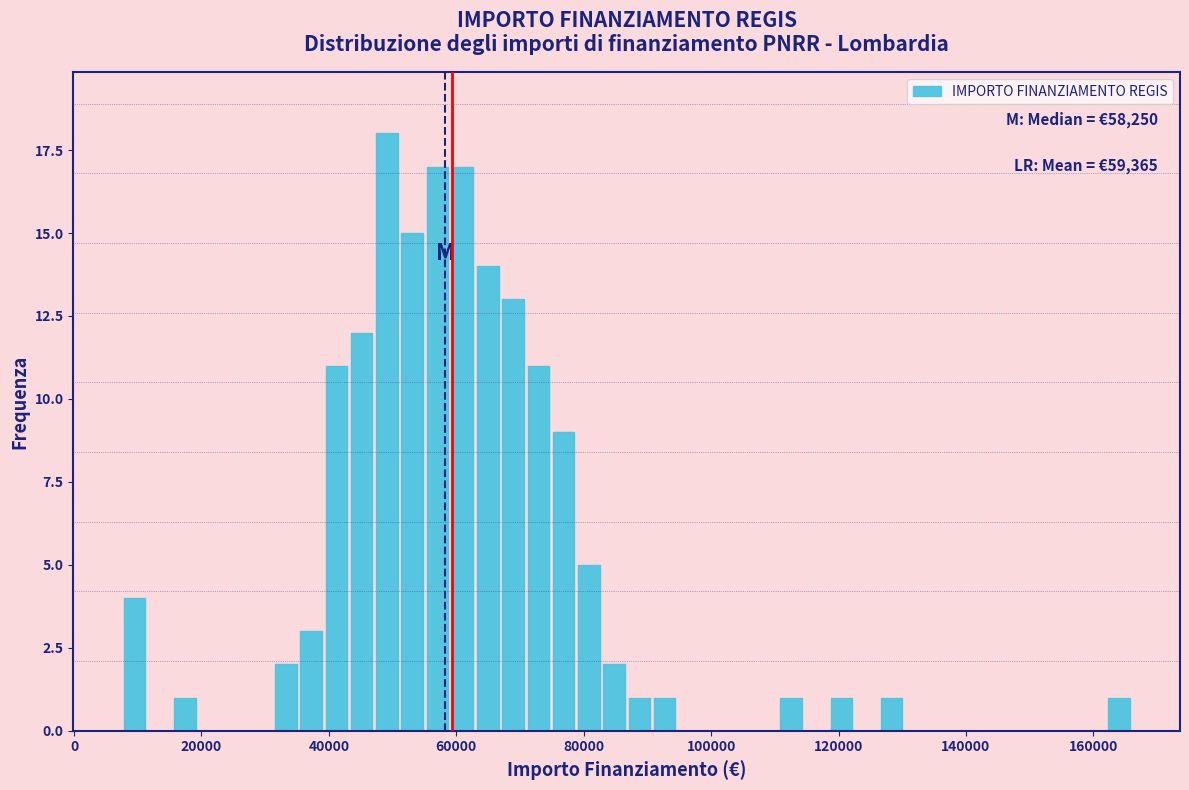

Around what value on the x-axis is the tallest bar? Give the approximate position of its centre, as read against the axis.

50000